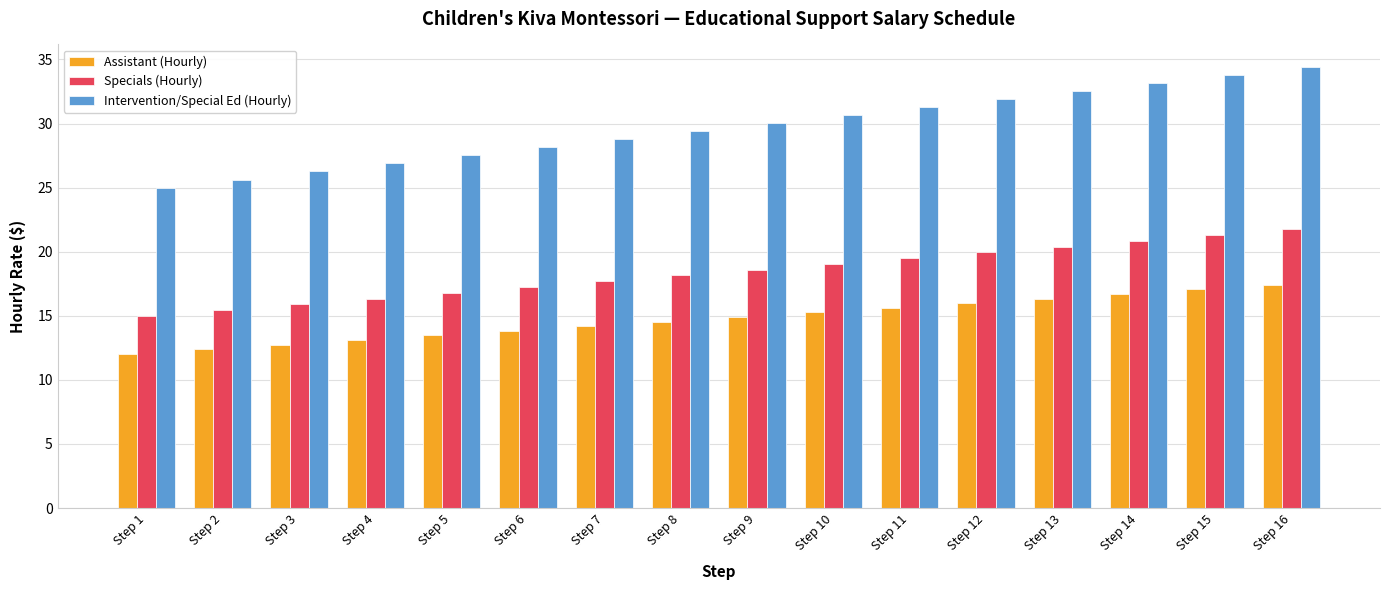

What is the value of the Assistant (Hourly) bar at the 10th from the left?

15.3